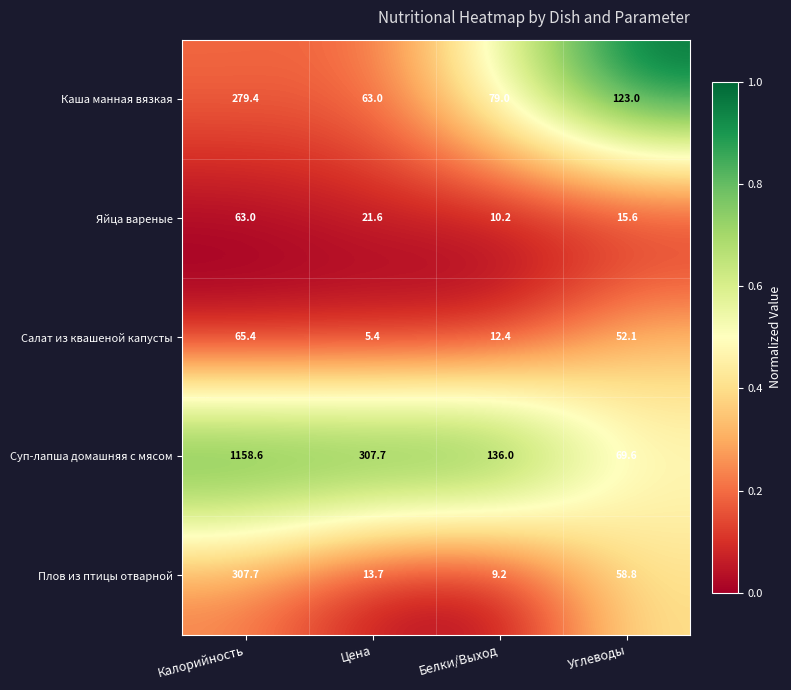

Which series has the largest range (max minus min)?

Суп-лапша домашняя с мясом